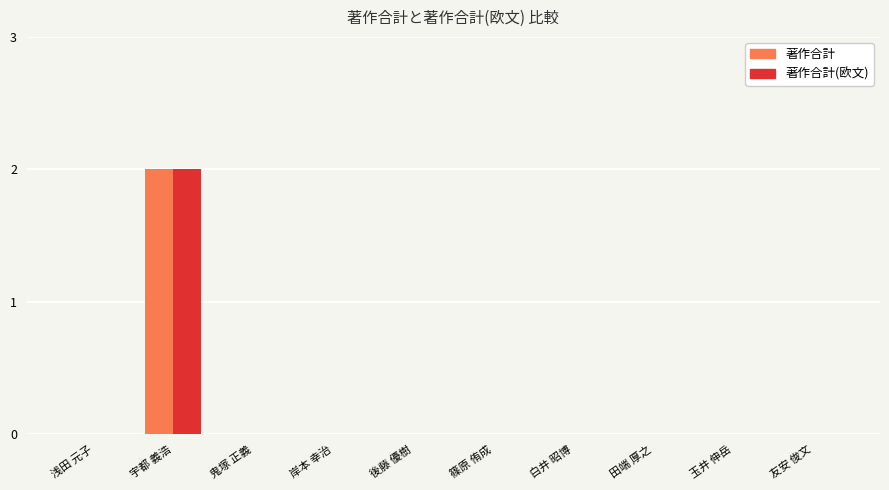

How many groups of bars are there?

10